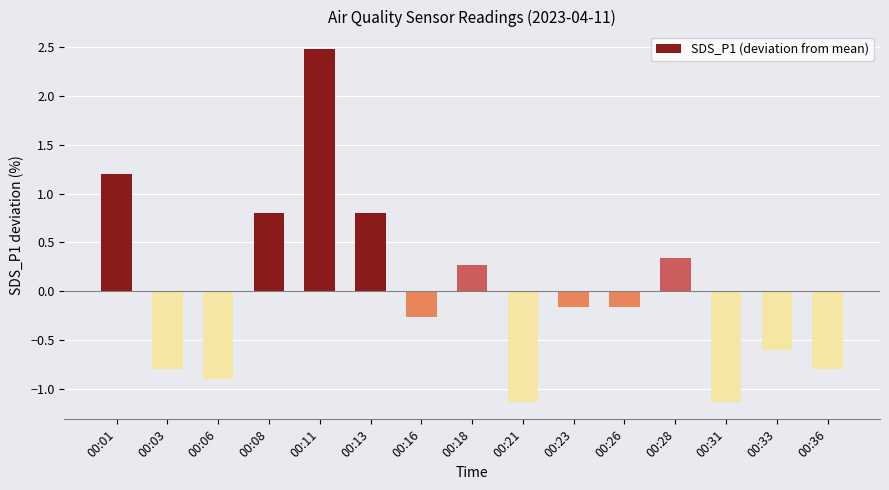

At which label does the data first exceed 0?

00:01